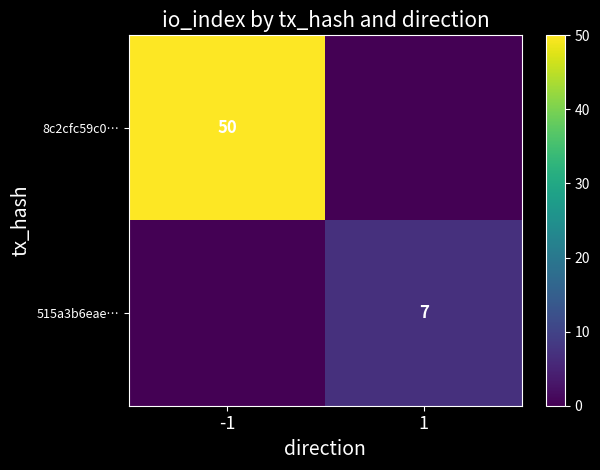

True or false: 8c2cfc59c0… has a value of 50 at -1.

True